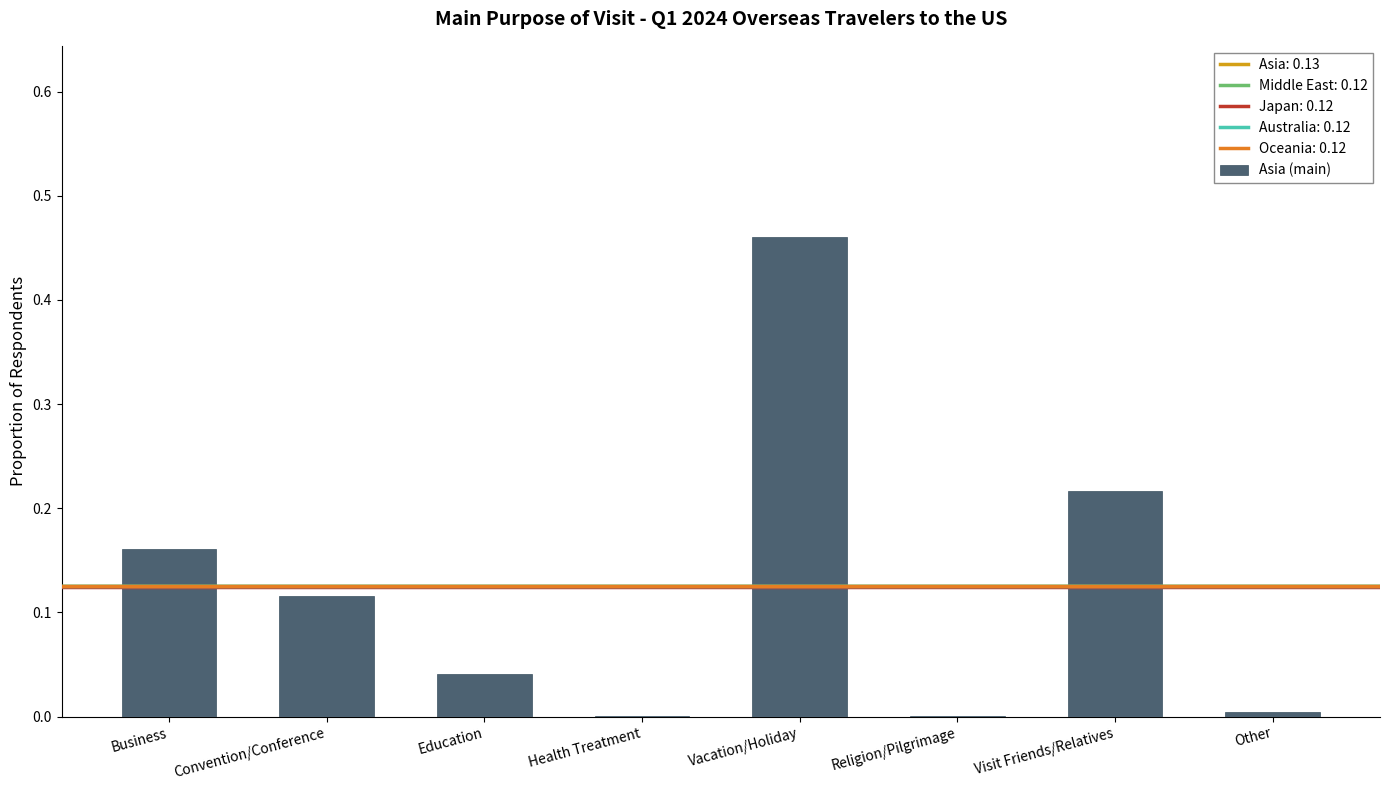

True or false: the data shows 0.2 at Convention/Conference.

False